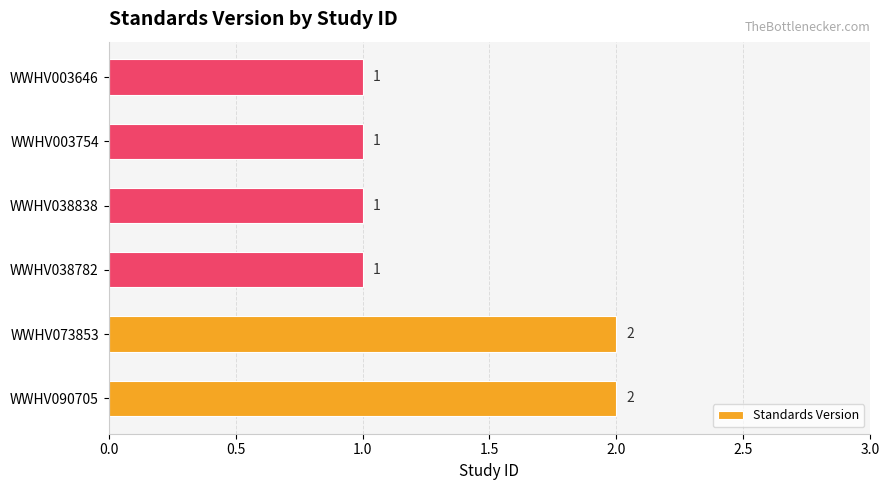

How many values are between 1 and 2?

6